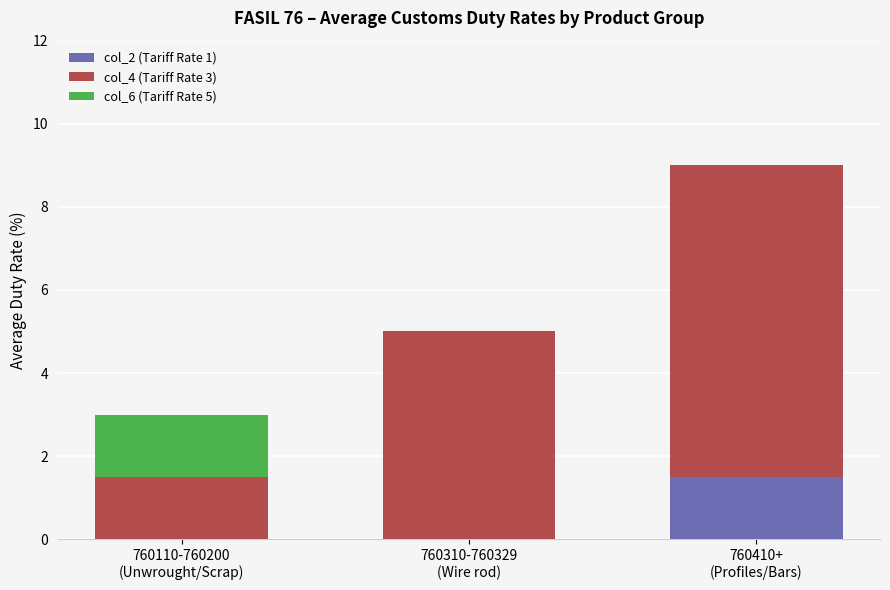

What is the sum of all col_2 (Tariff Rate 1) values?

1.5